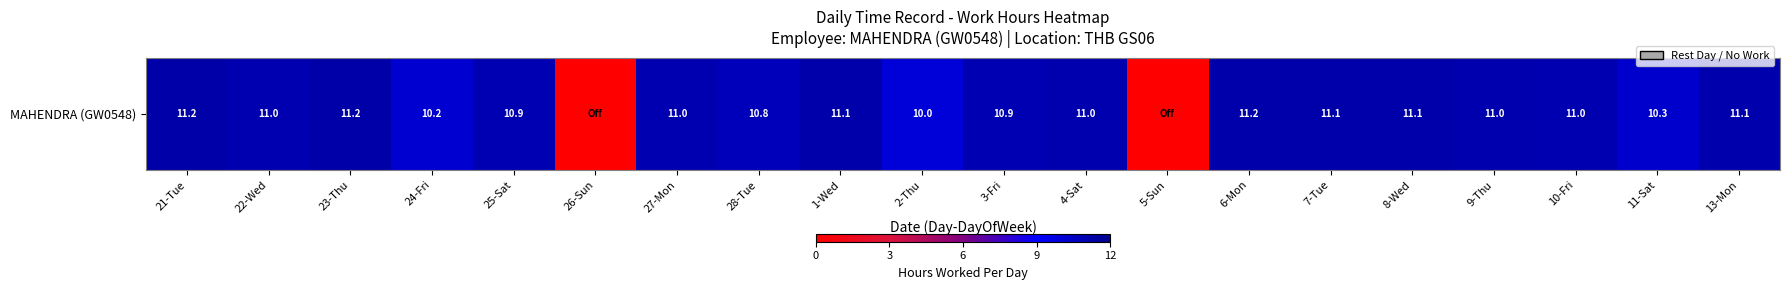

How many values are above zero?

18